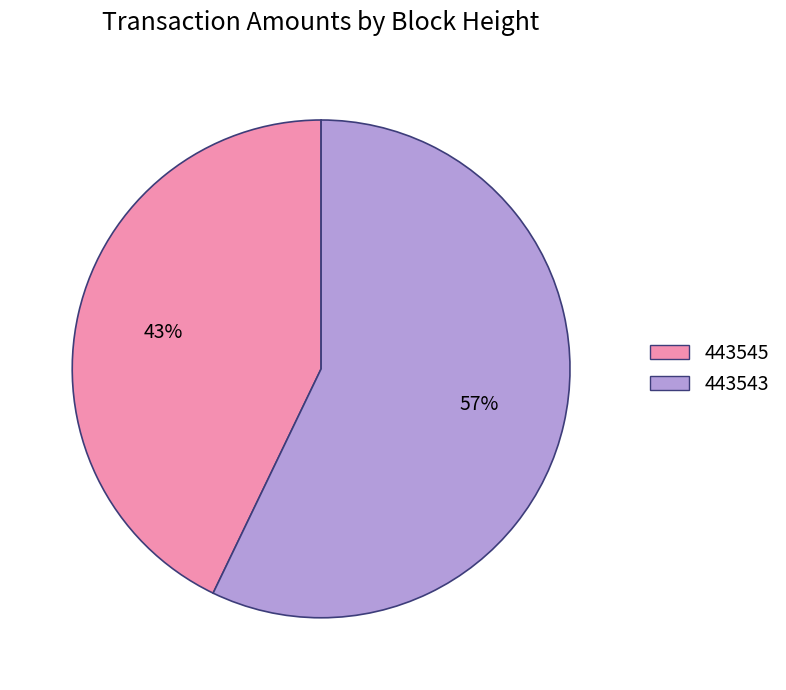

What is the ratio of the value at 443543 to the value at 443545?

1.3